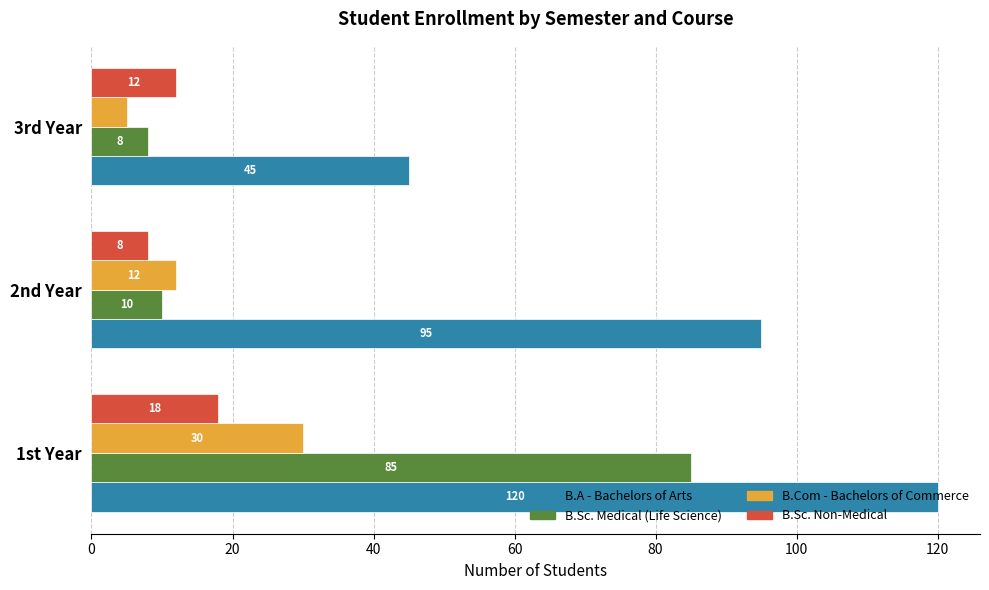

List the labels in order of B.Sc. Medical (Life Science) value, largest first.

1st Year, 2nd Year, 3rd Year